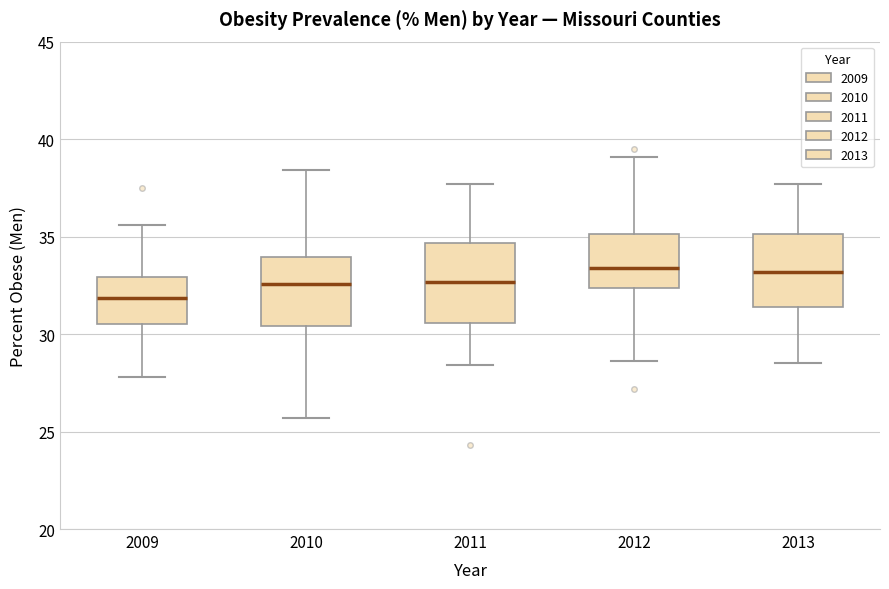

Where is the lower edge of the box at x = 2009 on the y-axis? The values are not printed on the chart, so give them approximately, as read against the axis.

30.5